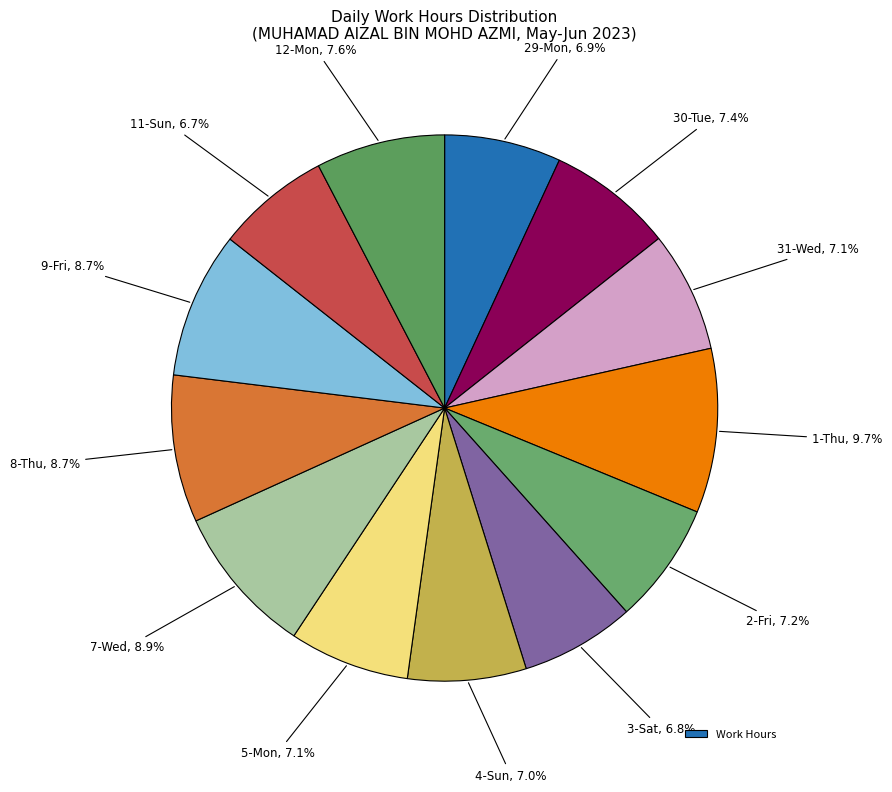

Is there any slice that represents more than half of the pie?

No